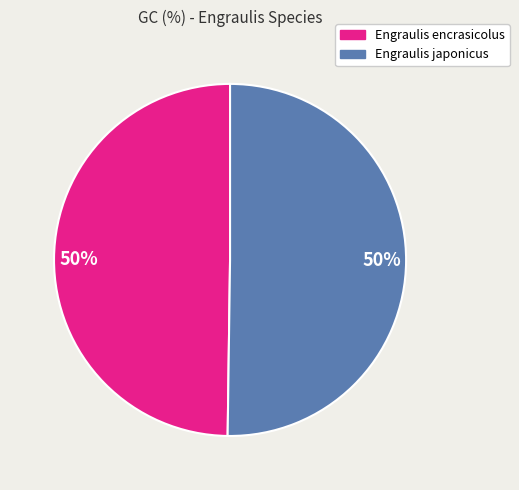

To the nearest percent, what is the average slice percentage?

50%